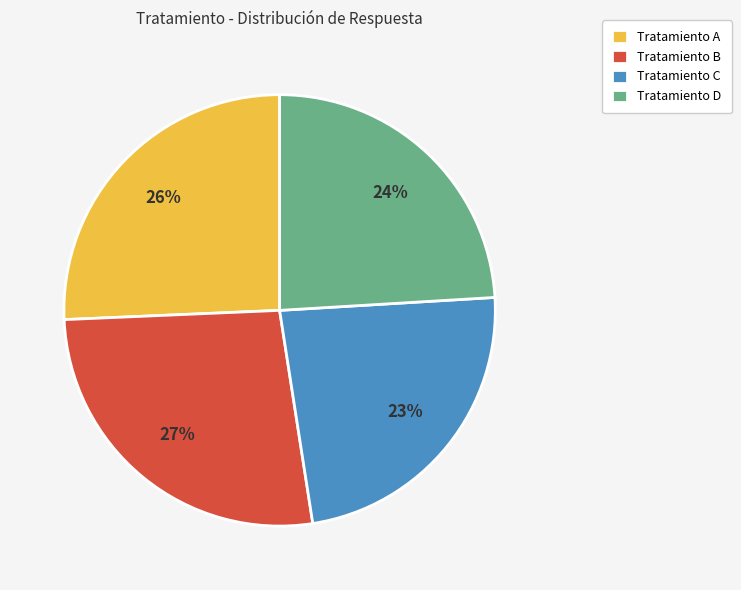

True or false: Tratamiento B accounts for 27% of the total.

True